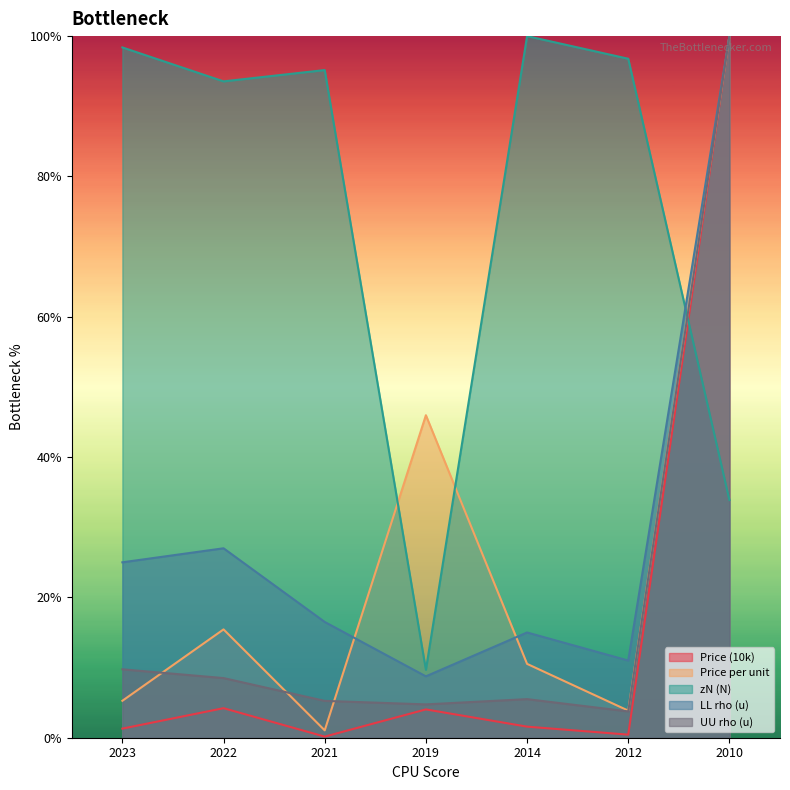

Between 2021 and 2010, which is larger?

2010